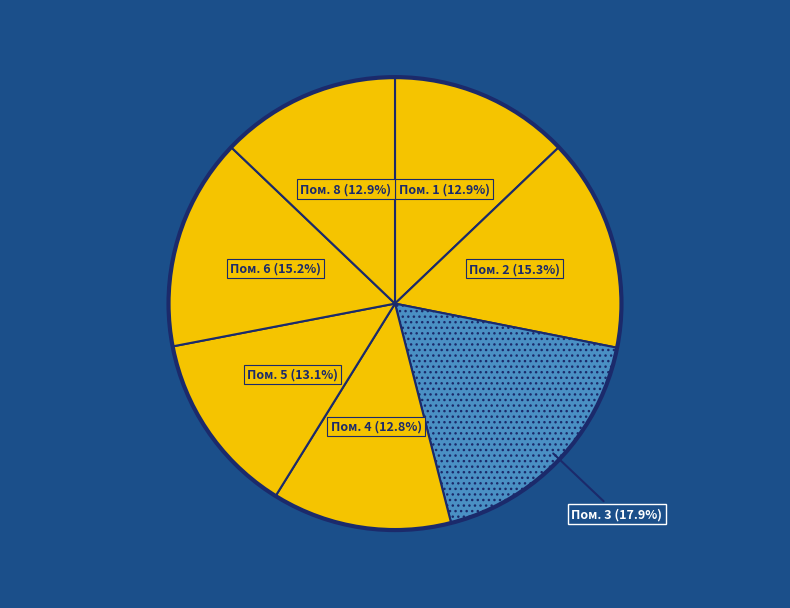

Is there a majority slice in this chart?

No